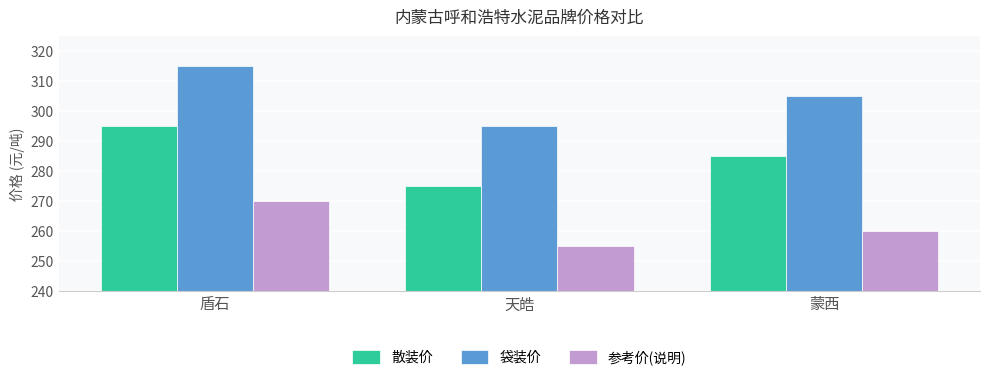

What is the difference between the maximum and minimum values in the 散装价 series?

20